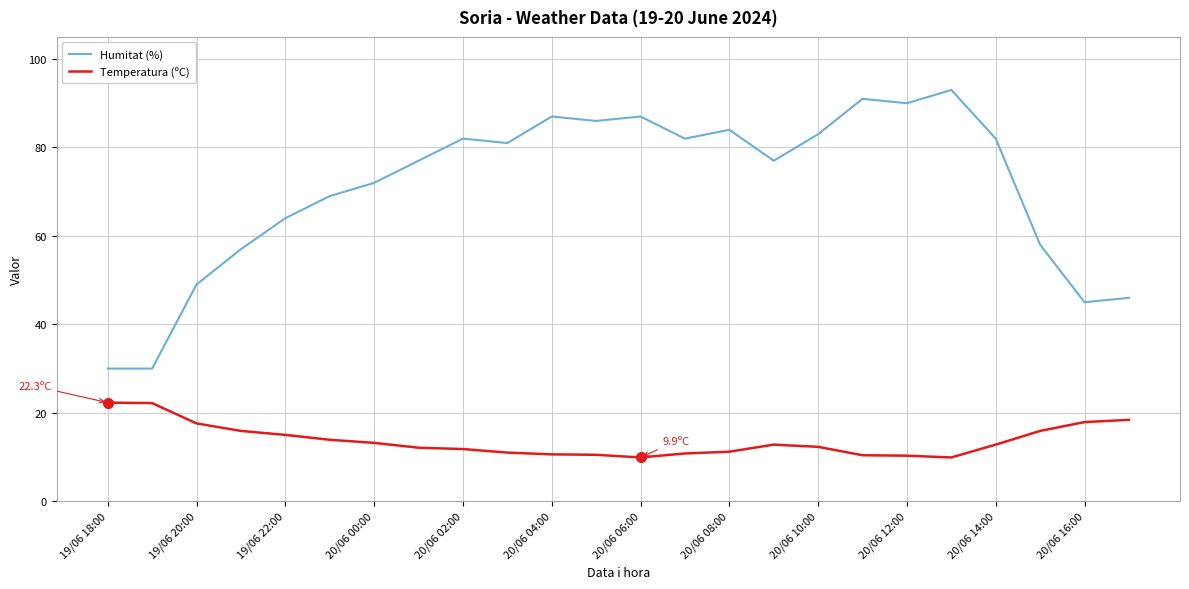

Which series has the largest total across all categories?

Humitat (%)